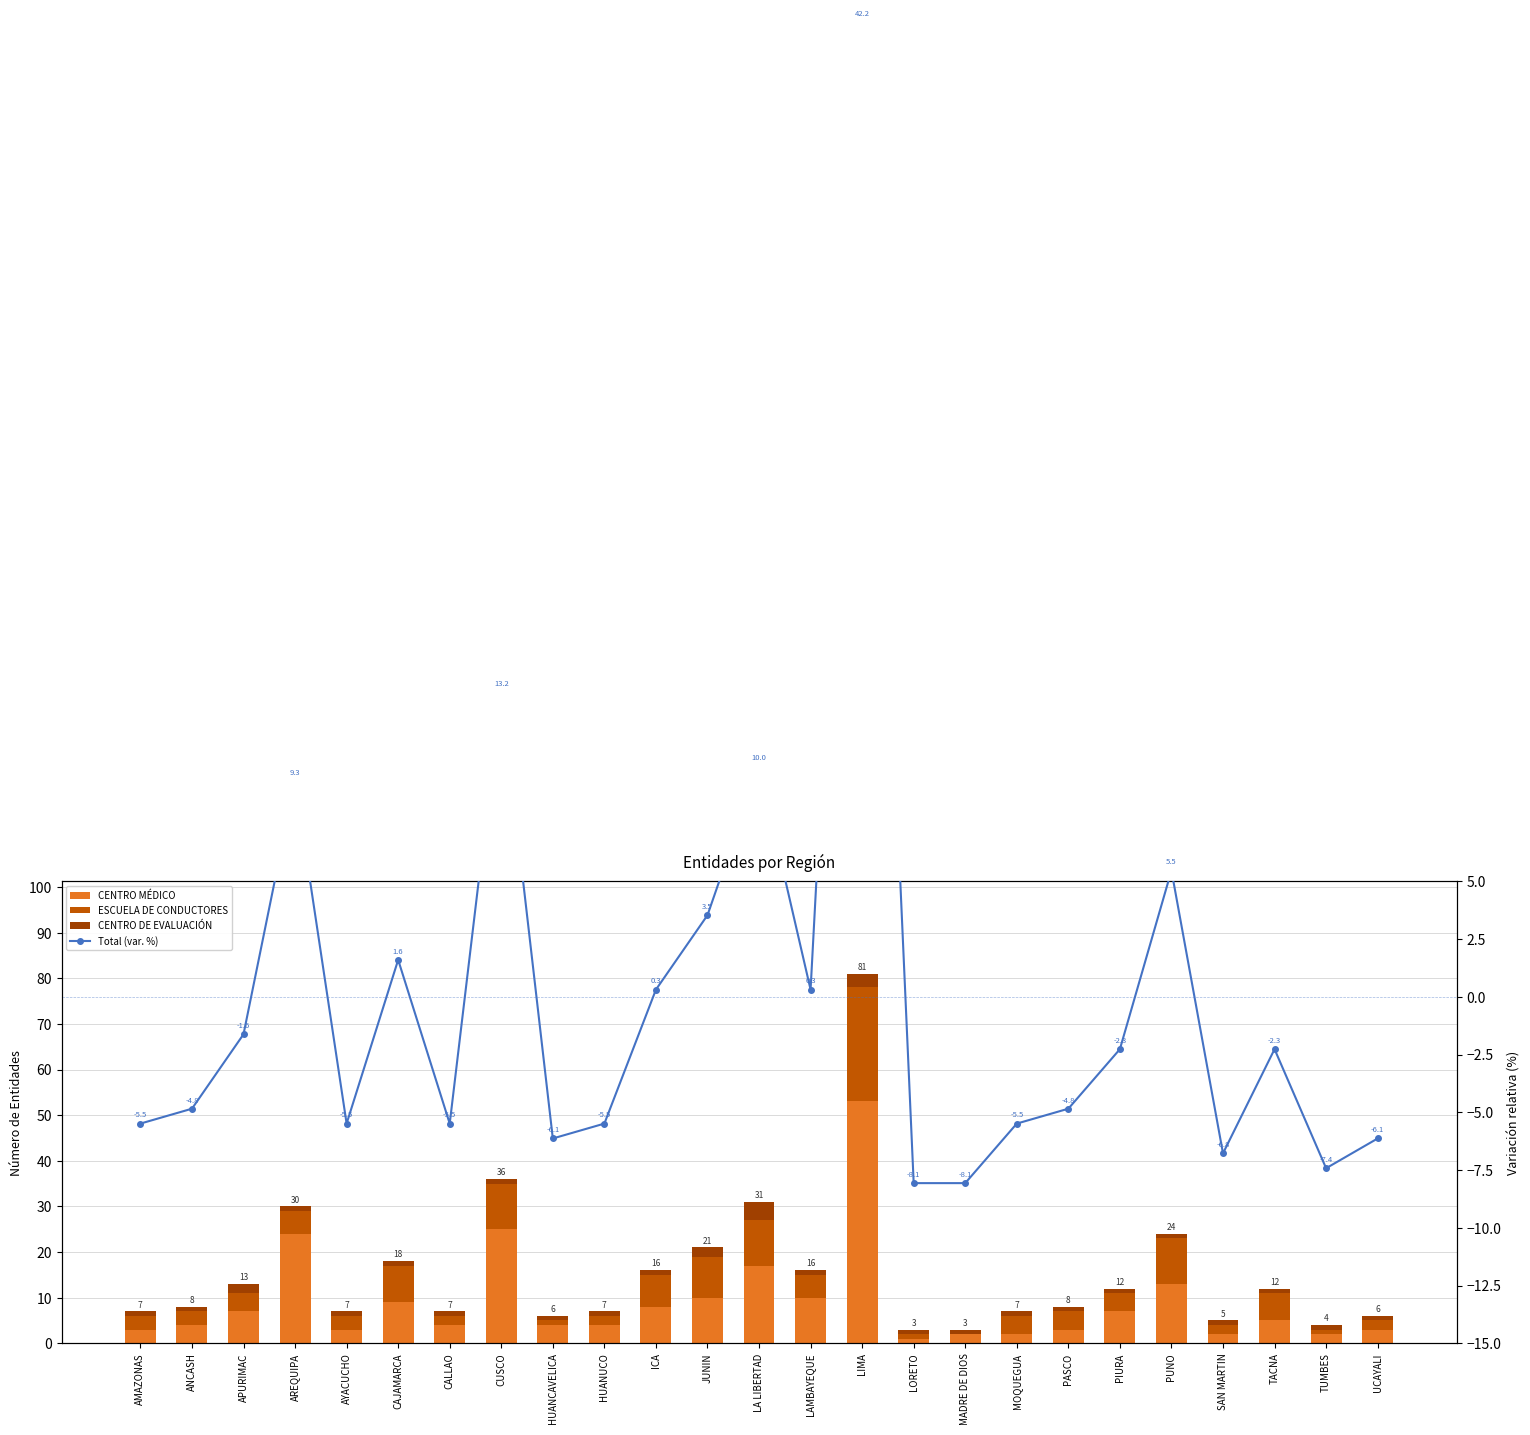

Where is CENTRO DE EVALUACIÓN nearest to the value 2?

APURIMAC